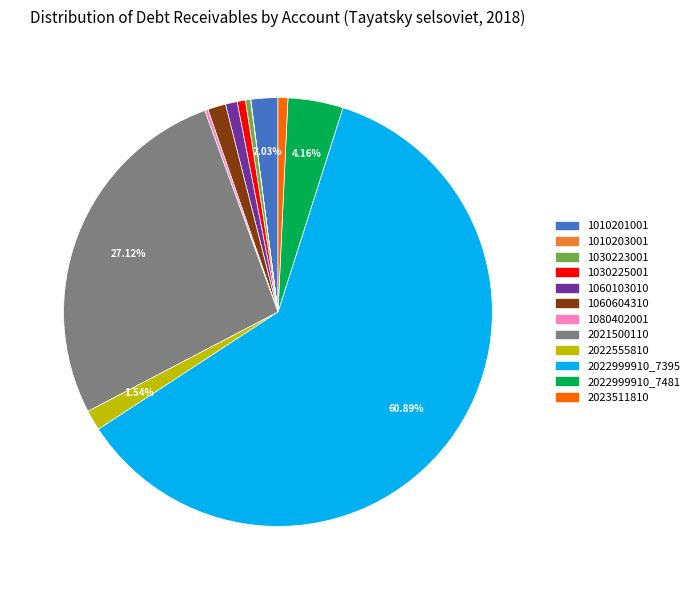

Approximately how many times larger is the value at 1030223001 compared to 2022555810?

0.3